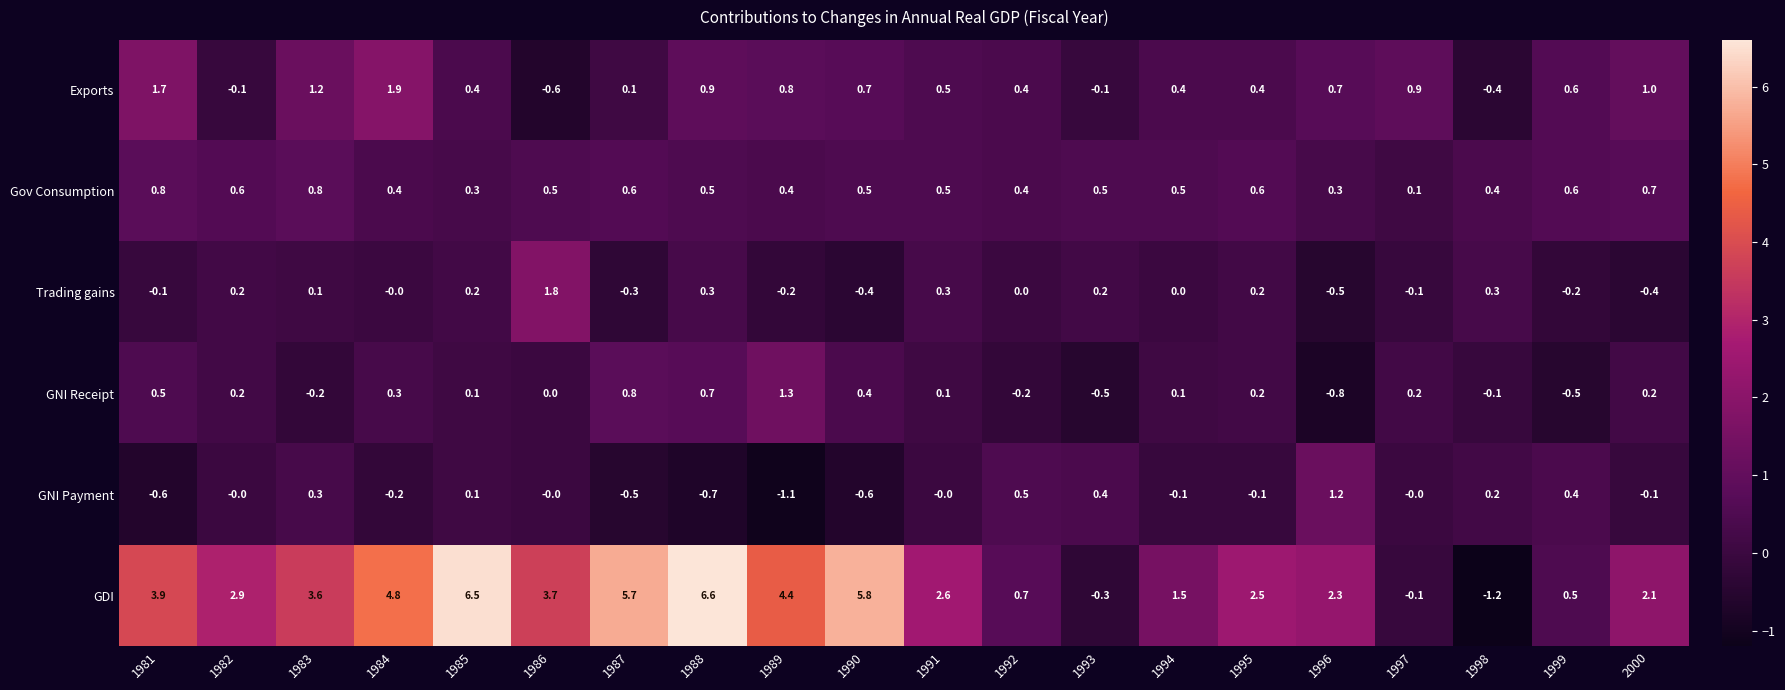

Which category has the highest value in the Trading gains series?

1986